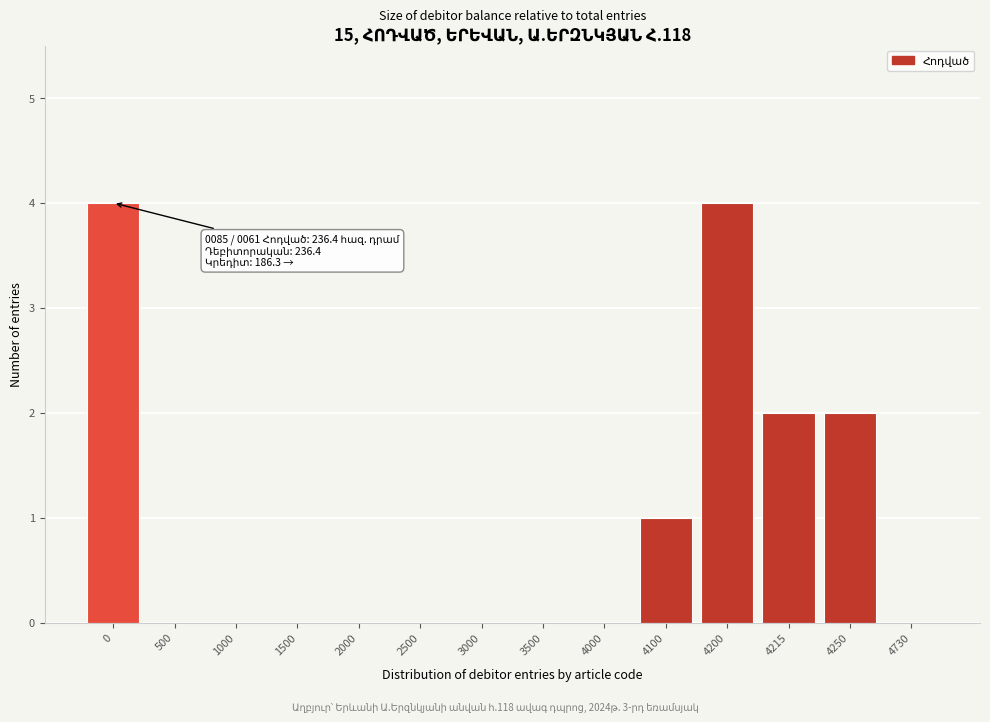

Reading left to right, what are all the values shown in this chart?

0=4	500=0	1000=0	1500=0	2000=0	2500=0	3000=0	3500=0	4000=0	4100=1	4200=4	4215=2	4250=2	4730=0